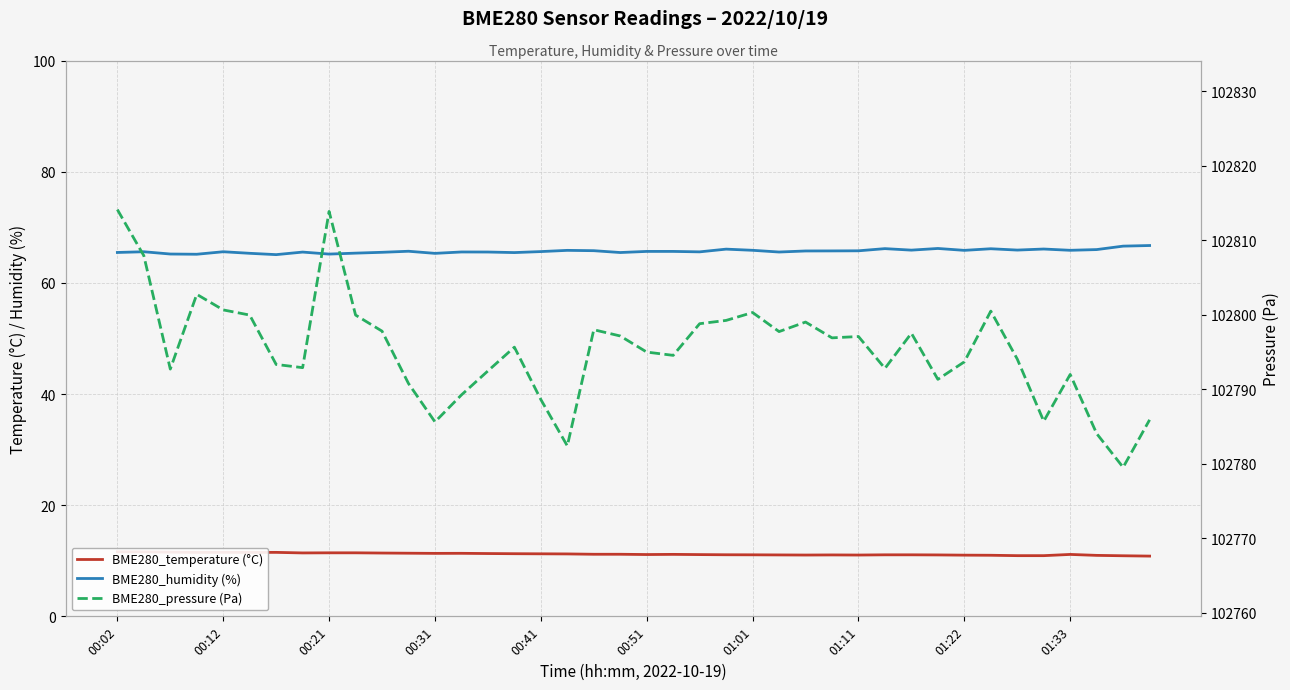

Rank the series at 00:51 from highest to lowest value.

BME280_pressure (Pa), BME280_humidity (%), BME280_temperature (°C)